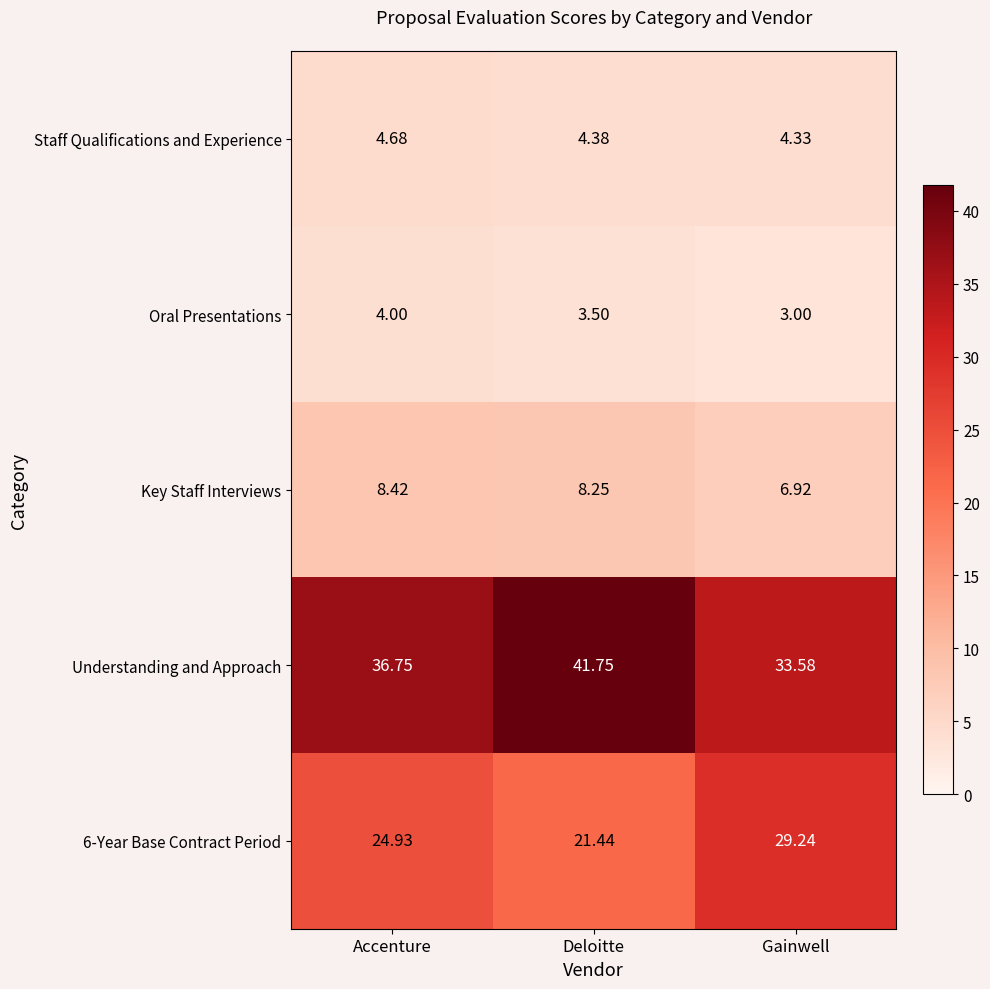

Which series has the largest total across all categories?

Understanding and Approach